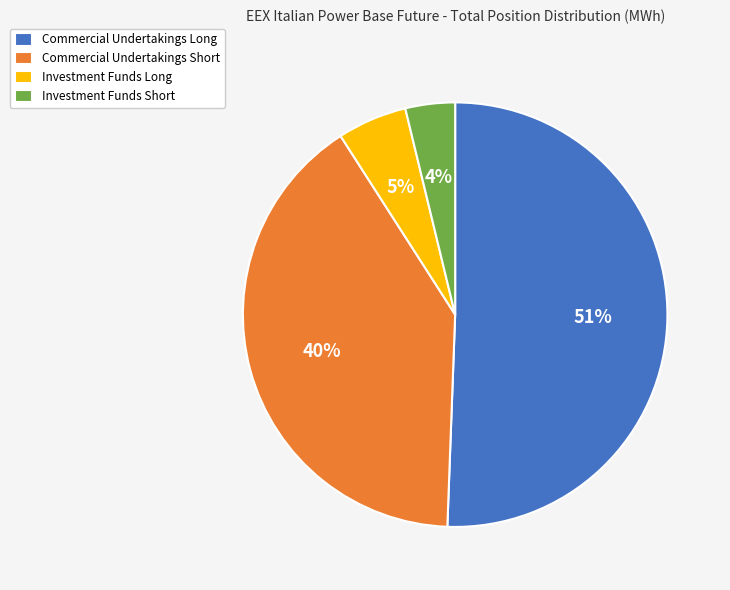

How many segments does this pie chart have?

4